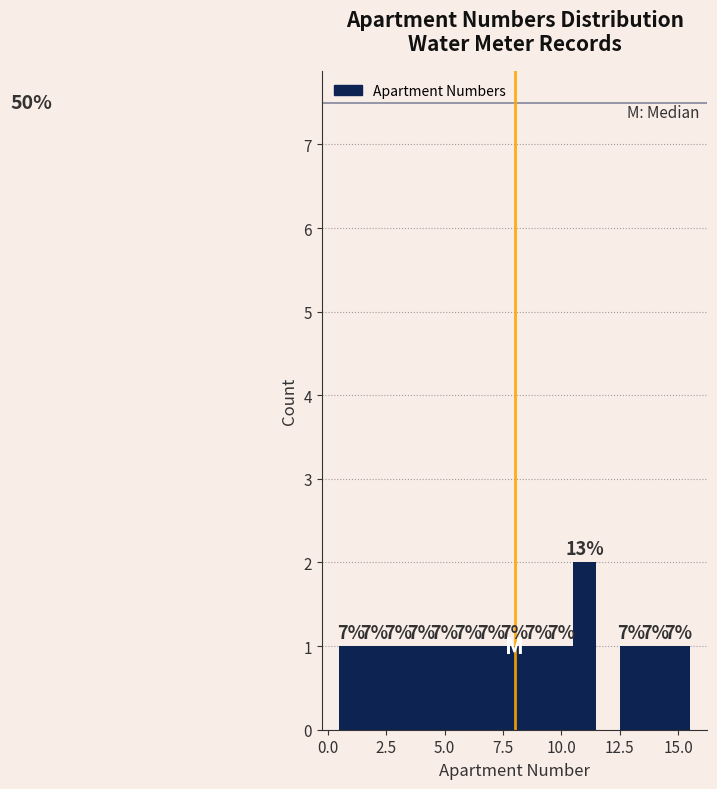

Around what value on the x-axis is the tallest bar? Give the approximate position of its centre, as read against the axis.

11.0